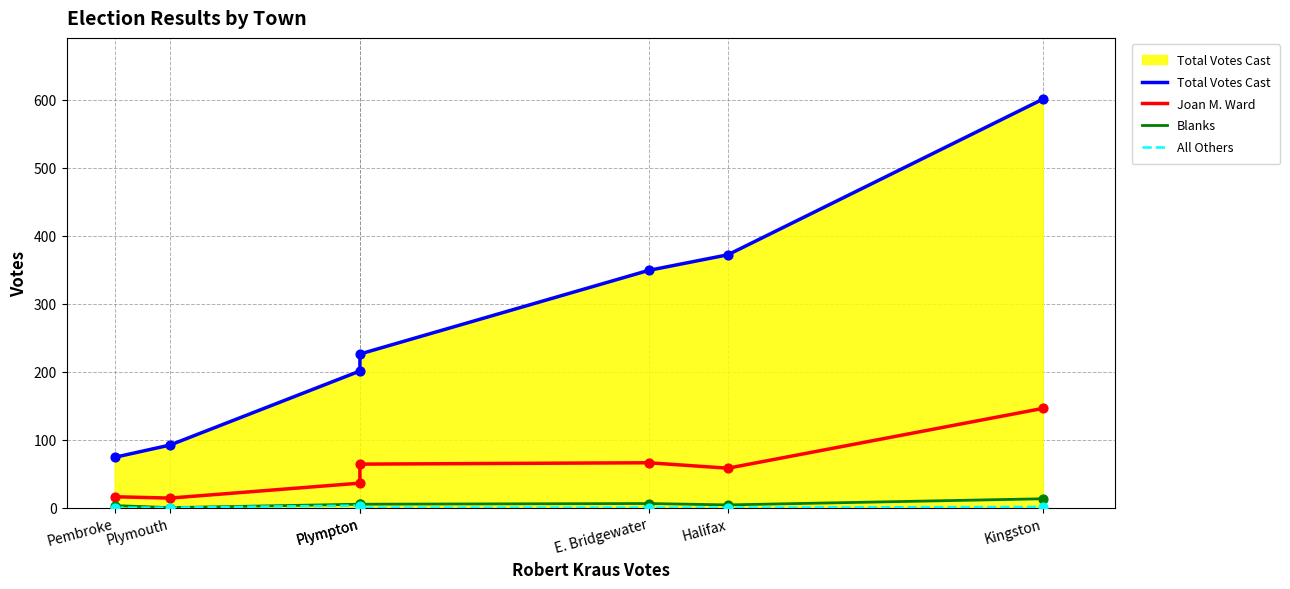

What is the total value across all series at Plympton?

245